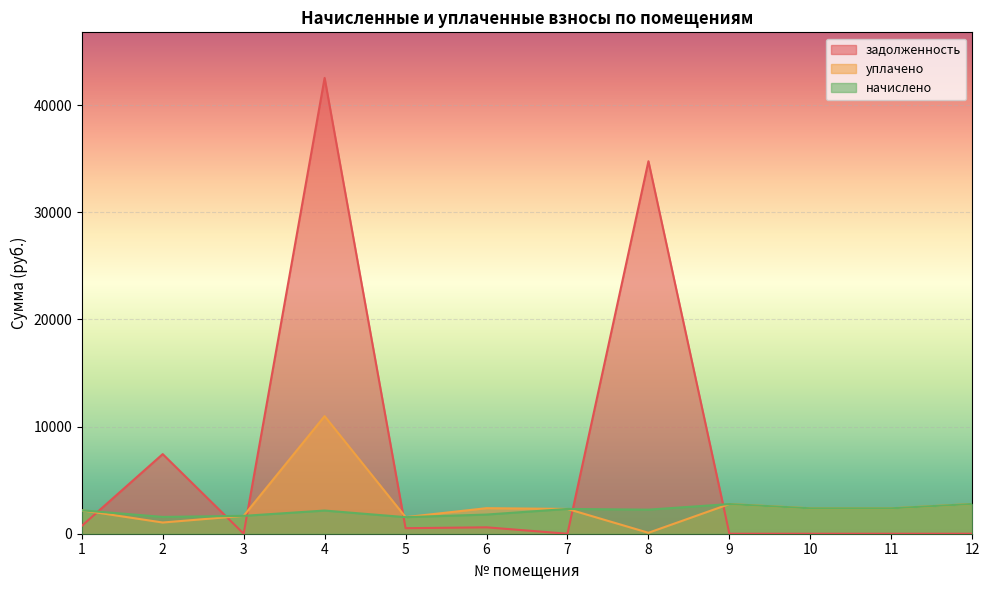

Rank the series by their maximum value, from lowest to highest.

начислено, уплачено, задолженность